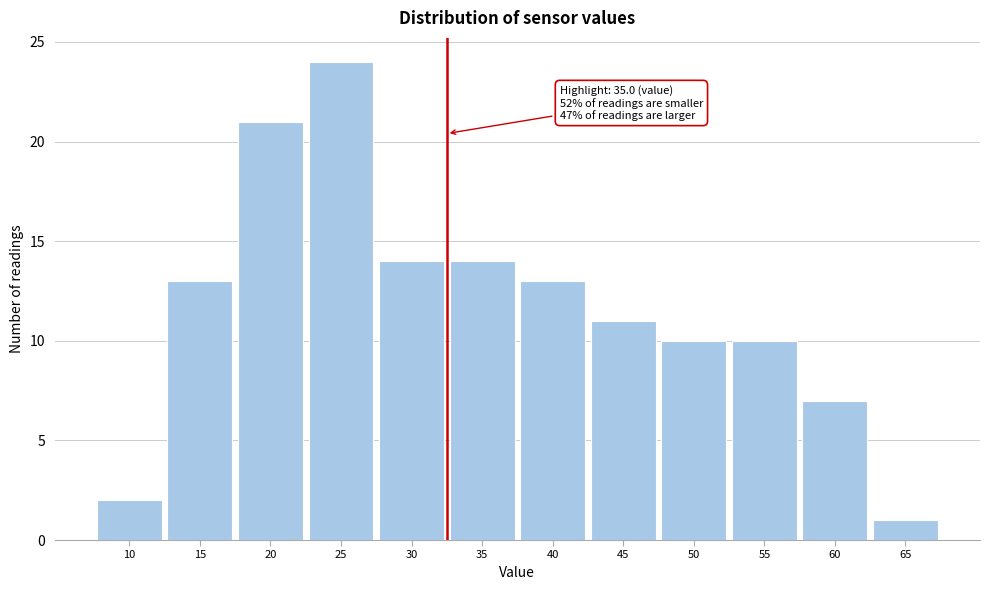

Reading left to right, transcribe all the data shown in this chart.

10=2	15=13	20=21	25=24	30=14	35=14	40=13	45=11	50=10	55=10	60=7	65=1